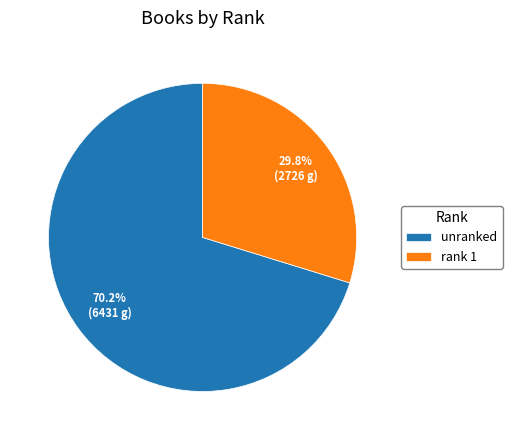

What is the total percentage of rank 1 and unranked?

100.0%